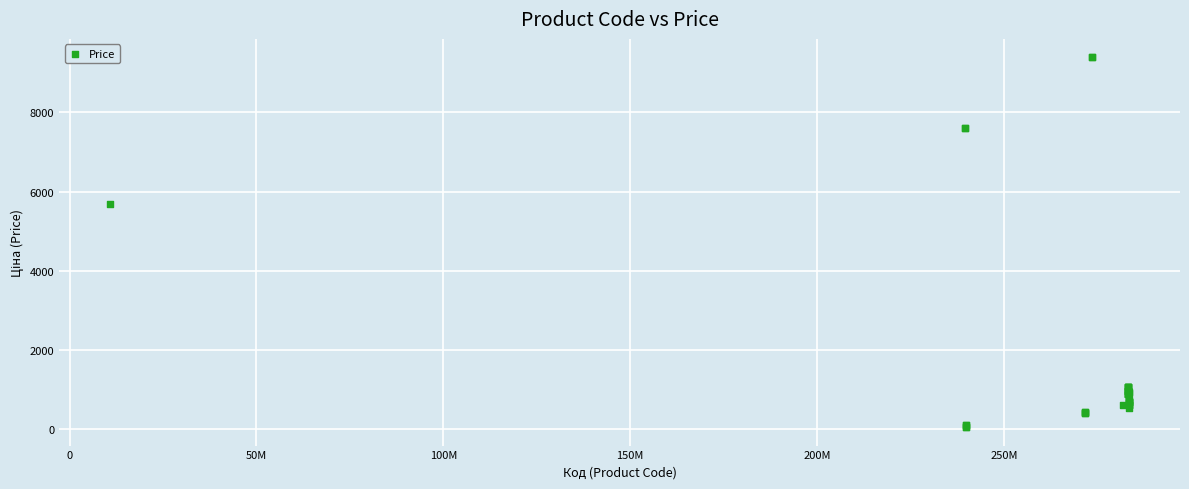

What Y value in the scatter plot is closest to 4720?

5673.8